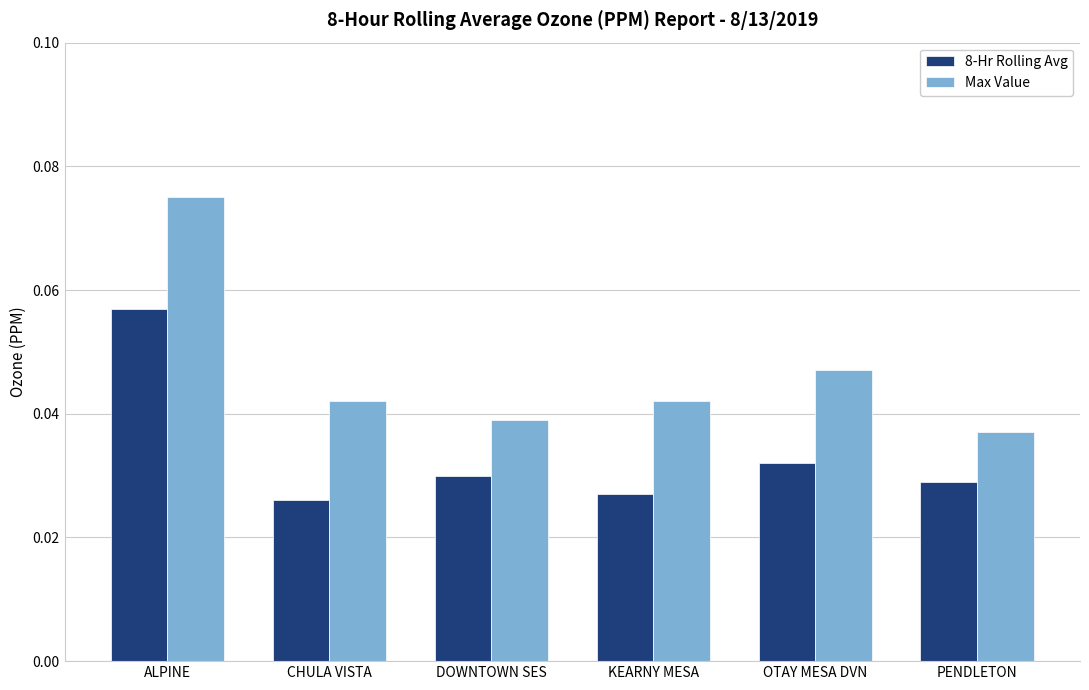

The value of Max Value at CHULA VISTA is 0.1. True or false?

False